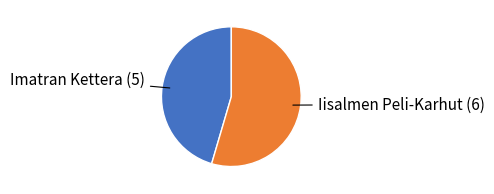

The Imatran Kettera slice represents 59% of the pie. True or false?

False